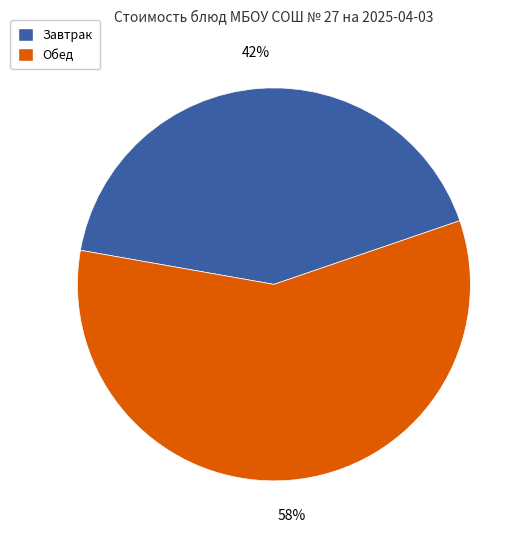

To the nearest percent, what is the average slice percentage?

50%